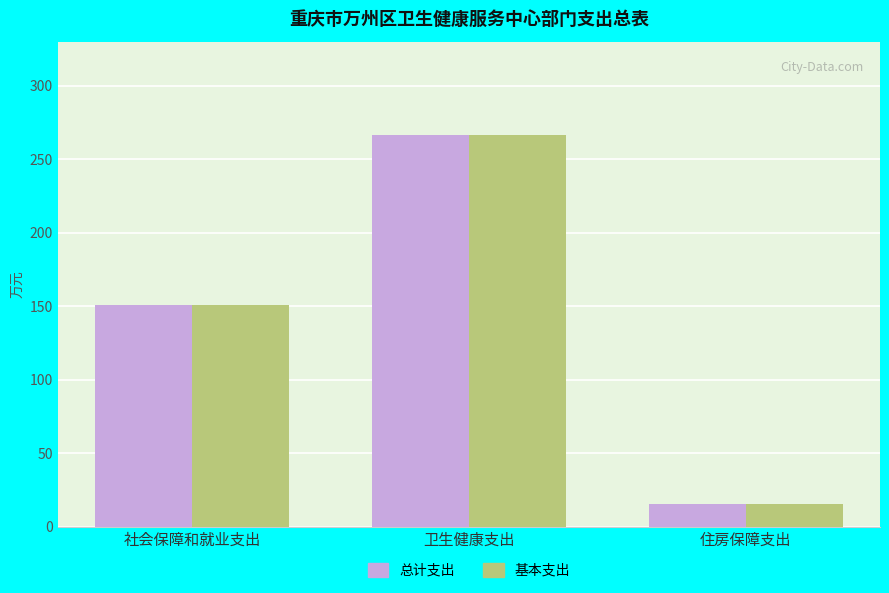

True or false: 基本支出 has a value of 205.1 at 社会保障和就业支出.

False